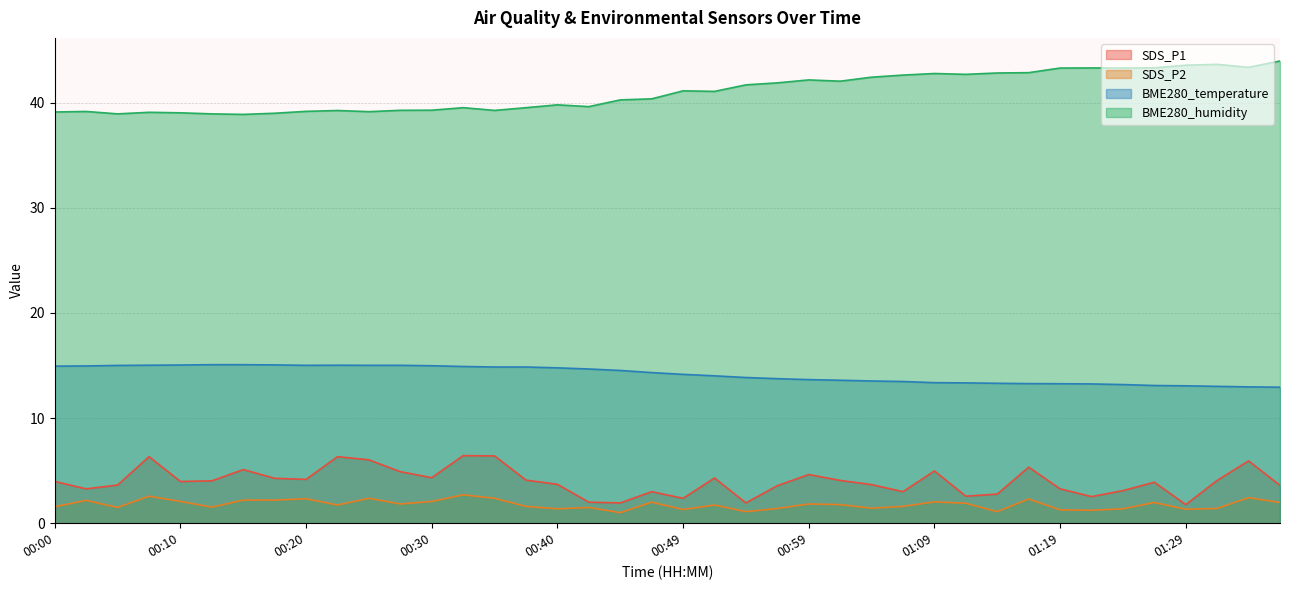

What is the difference between the maximum and minimum values in the SDS_P1 series?

4.7